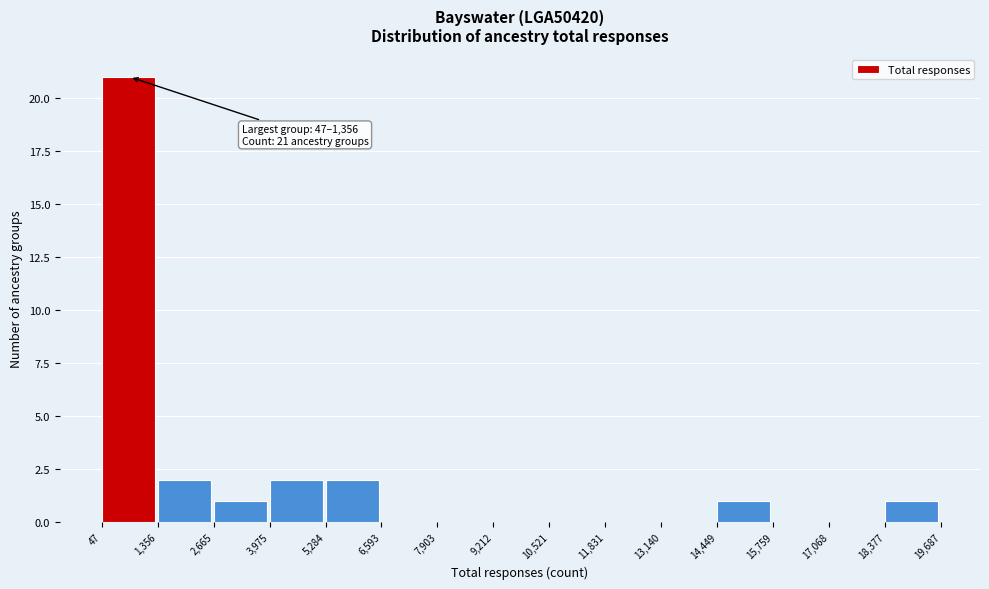

Over which range of the x-axis is the bar tallest?

47 to 1,356